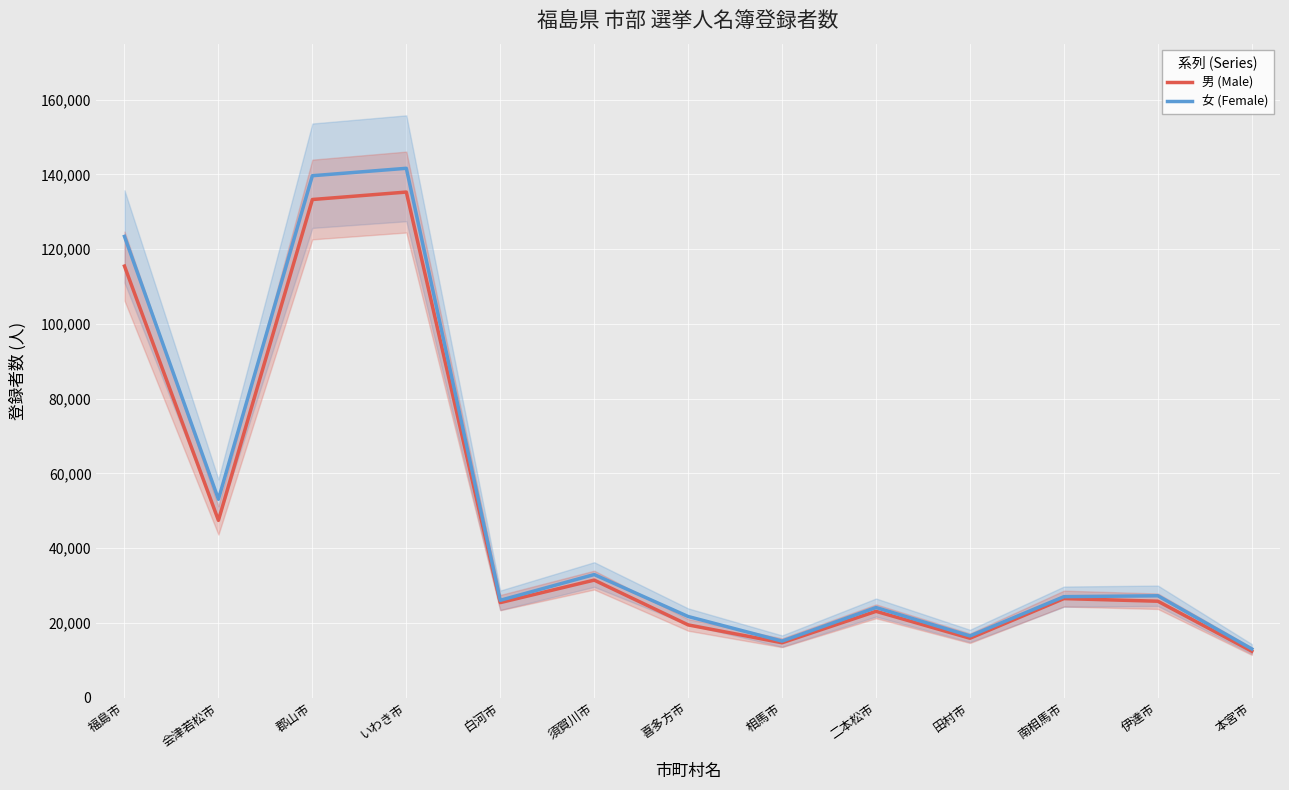

True or false: 女 (Female) and 男 (Male) cross at least once.

False